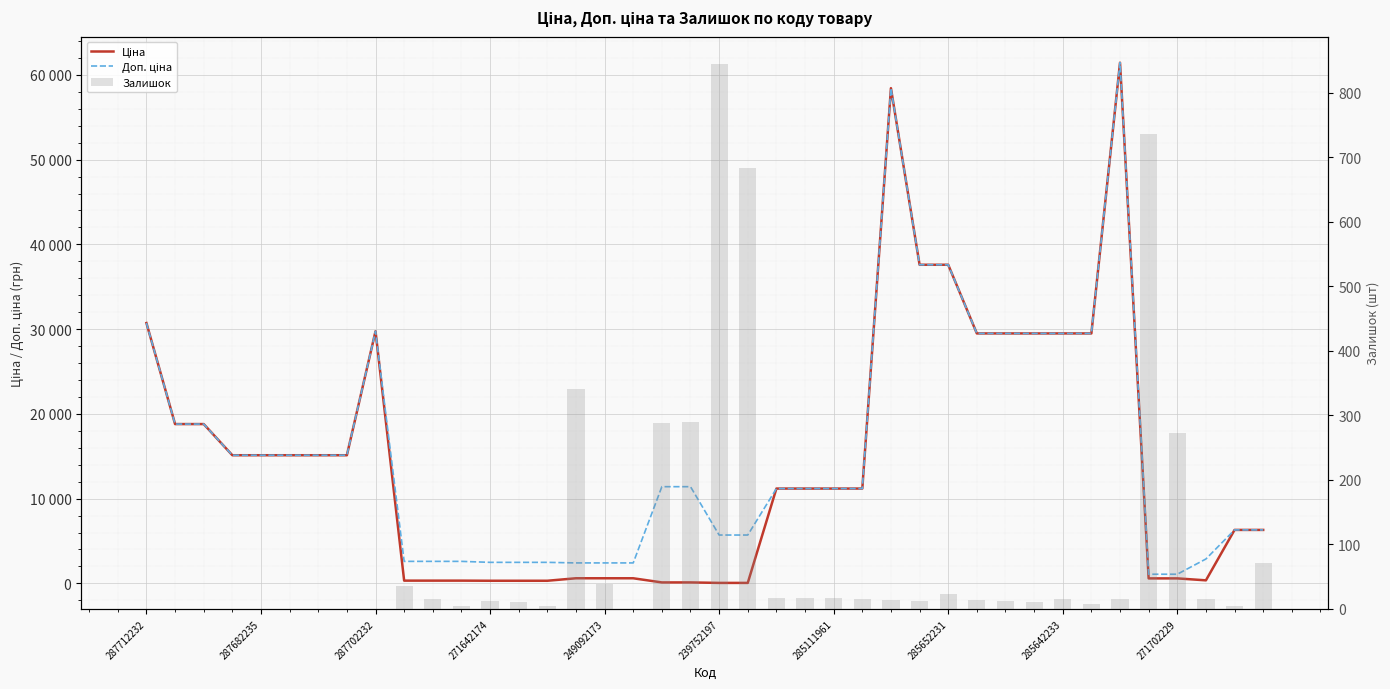

At which category is the sum across all series the highest?

34